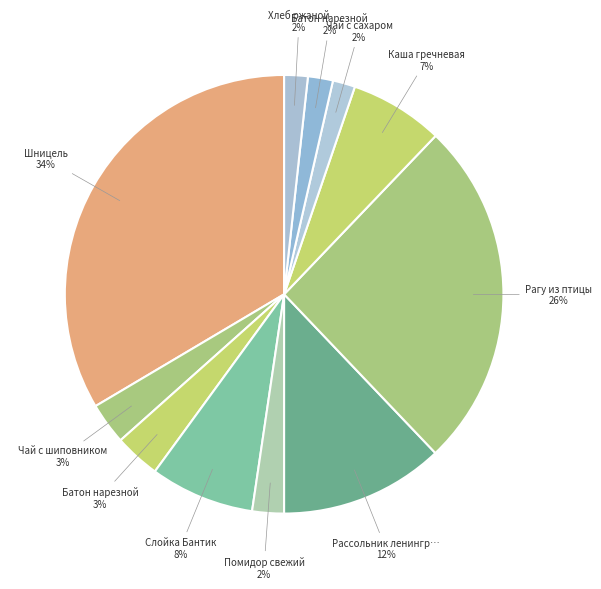

How many segments does this pie chart have?

11